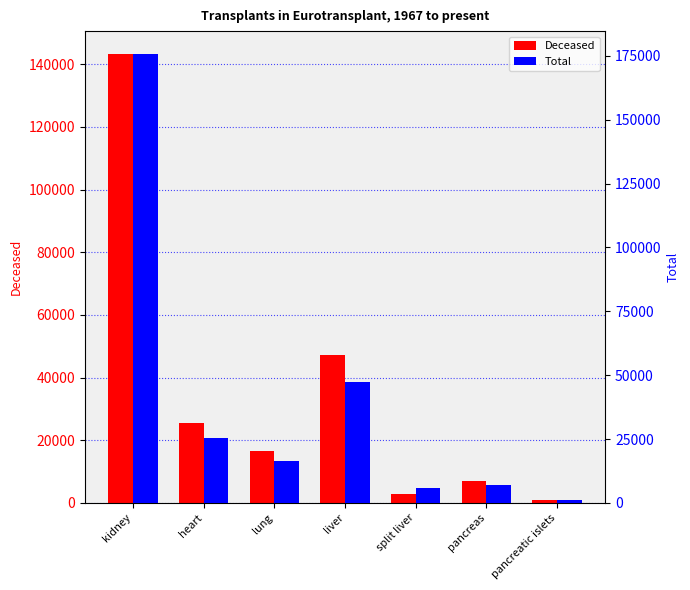

At which category is the sum across all series the highest?

kidney